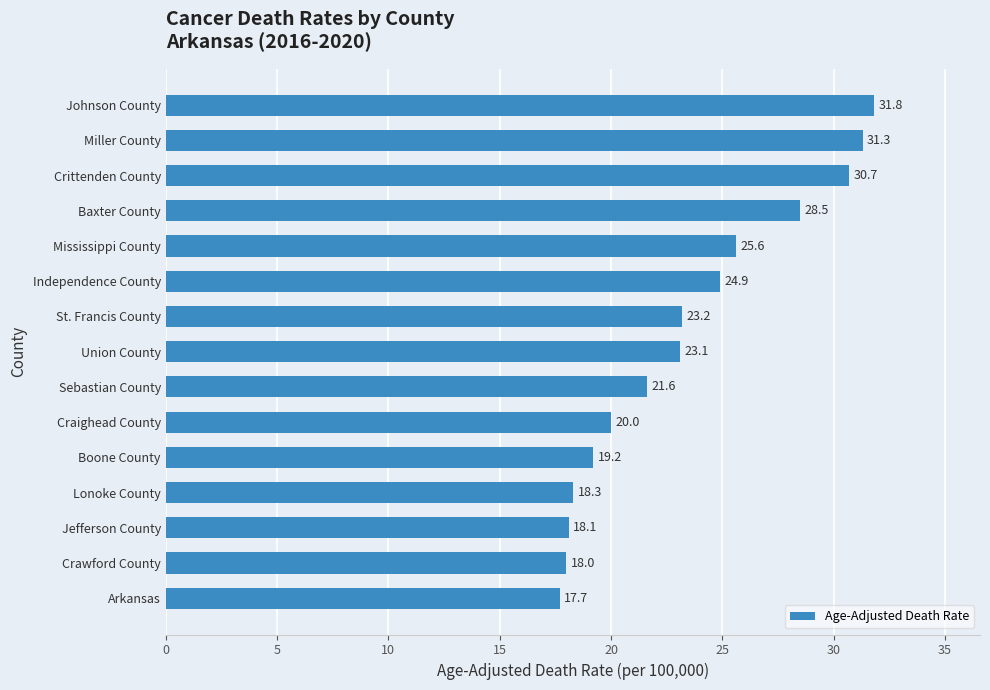

Reading top to bottom, what are all the values shown in this chart?

31.8	31.3	30.7	28.5	25.6	24.9	23.2	23.1	21.6	20.0	19.2	18.3	18.1	18.0	17.7